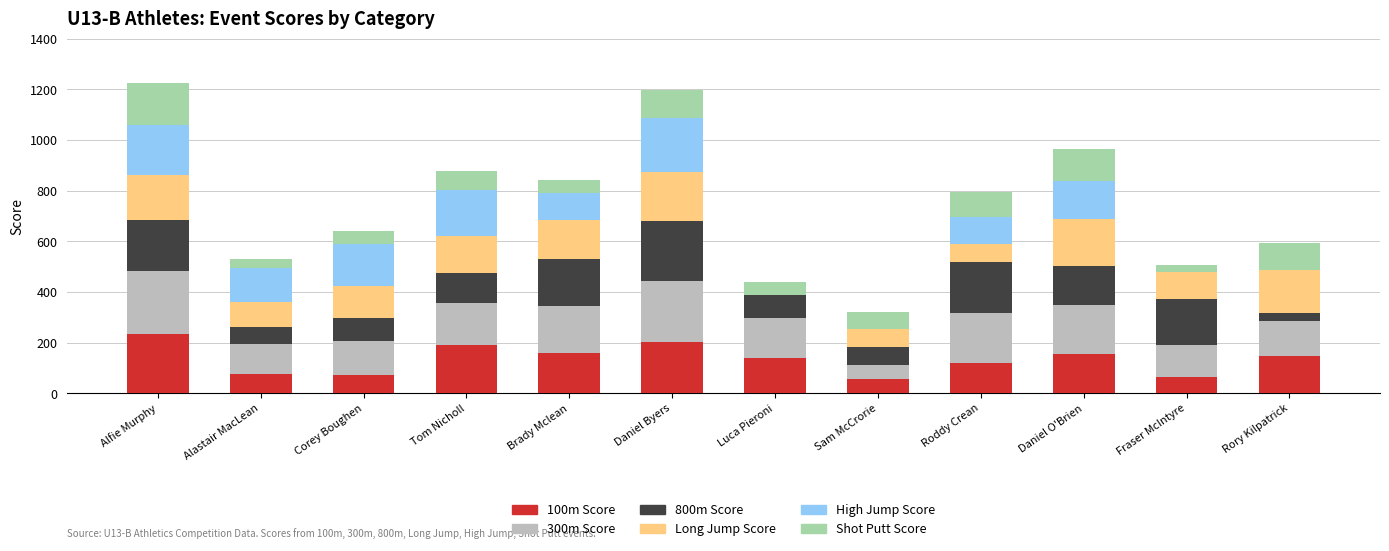

Is it true that 100m Score equals 146 at Rory Kilpatrick?

True